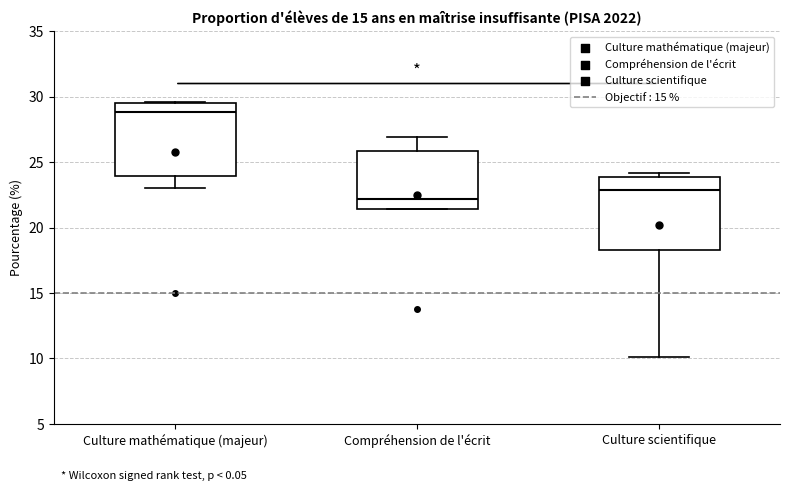

Which box's median line is the highest?

Culture mathématique (majeur)